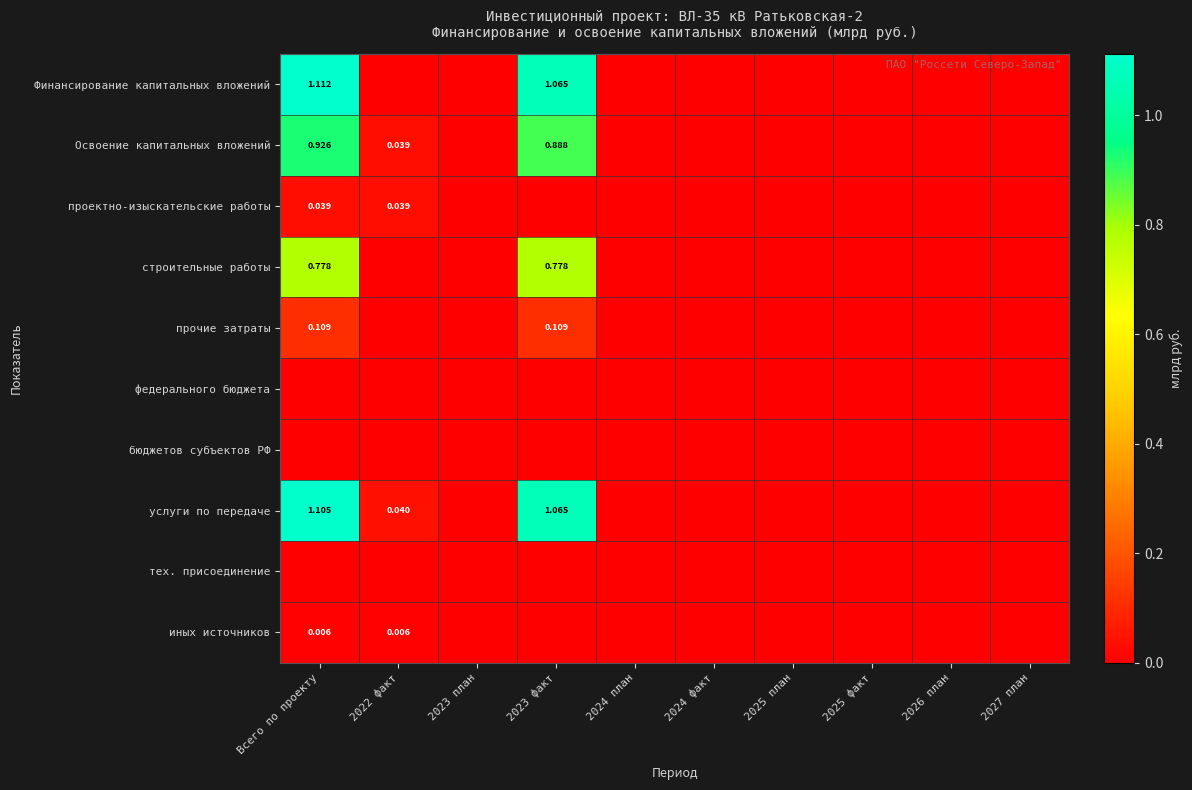

Is the value of Финансирование капитальных вложений at 2025 план greater than the value of федерального бюджета at 2024 план?

No